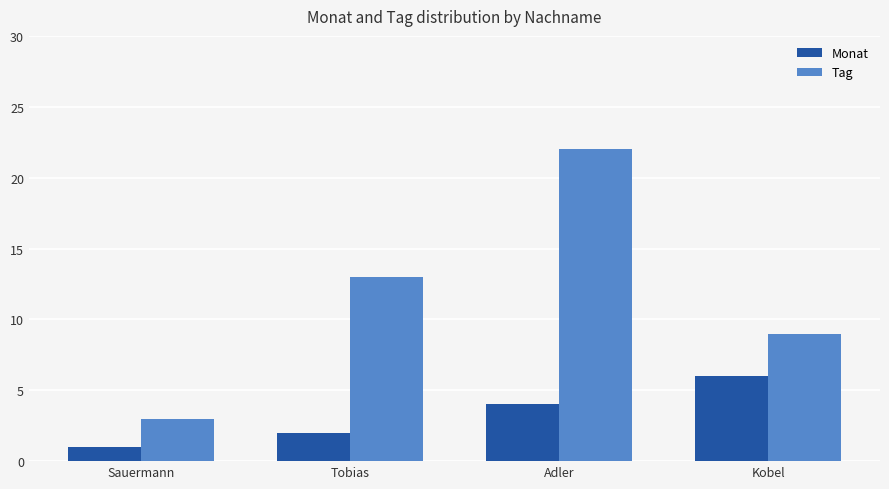

Reading left to right, what are all the values shown in this chart?

Monat: Sauermann=1	Tobias=2	Adler=4	Kobel=6
Tag: Sauermann=3	Tobias=13	Adler=22	Kobel=9